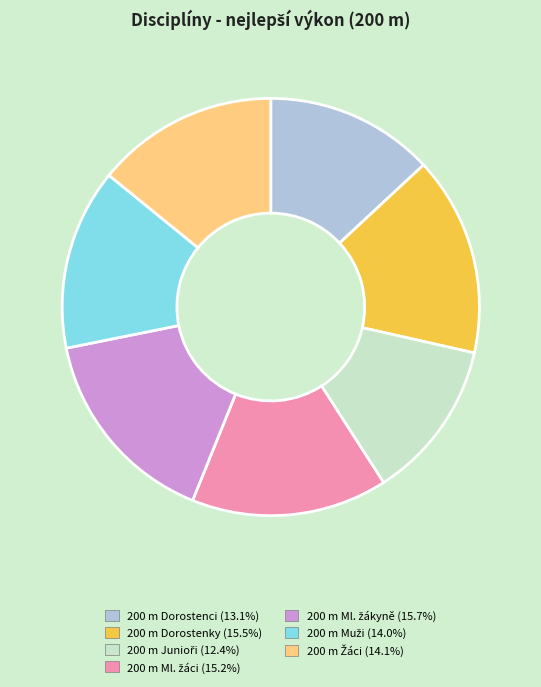

Is 200 m Dorostenky the majority of the pie?

No